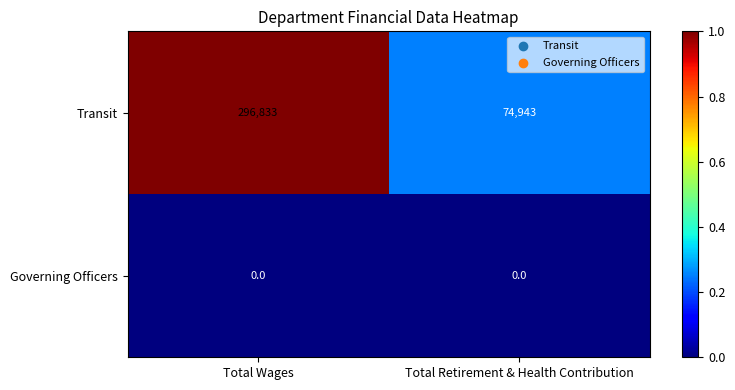

Read the Transit value at Total Wages, to the nearest 10.

296830